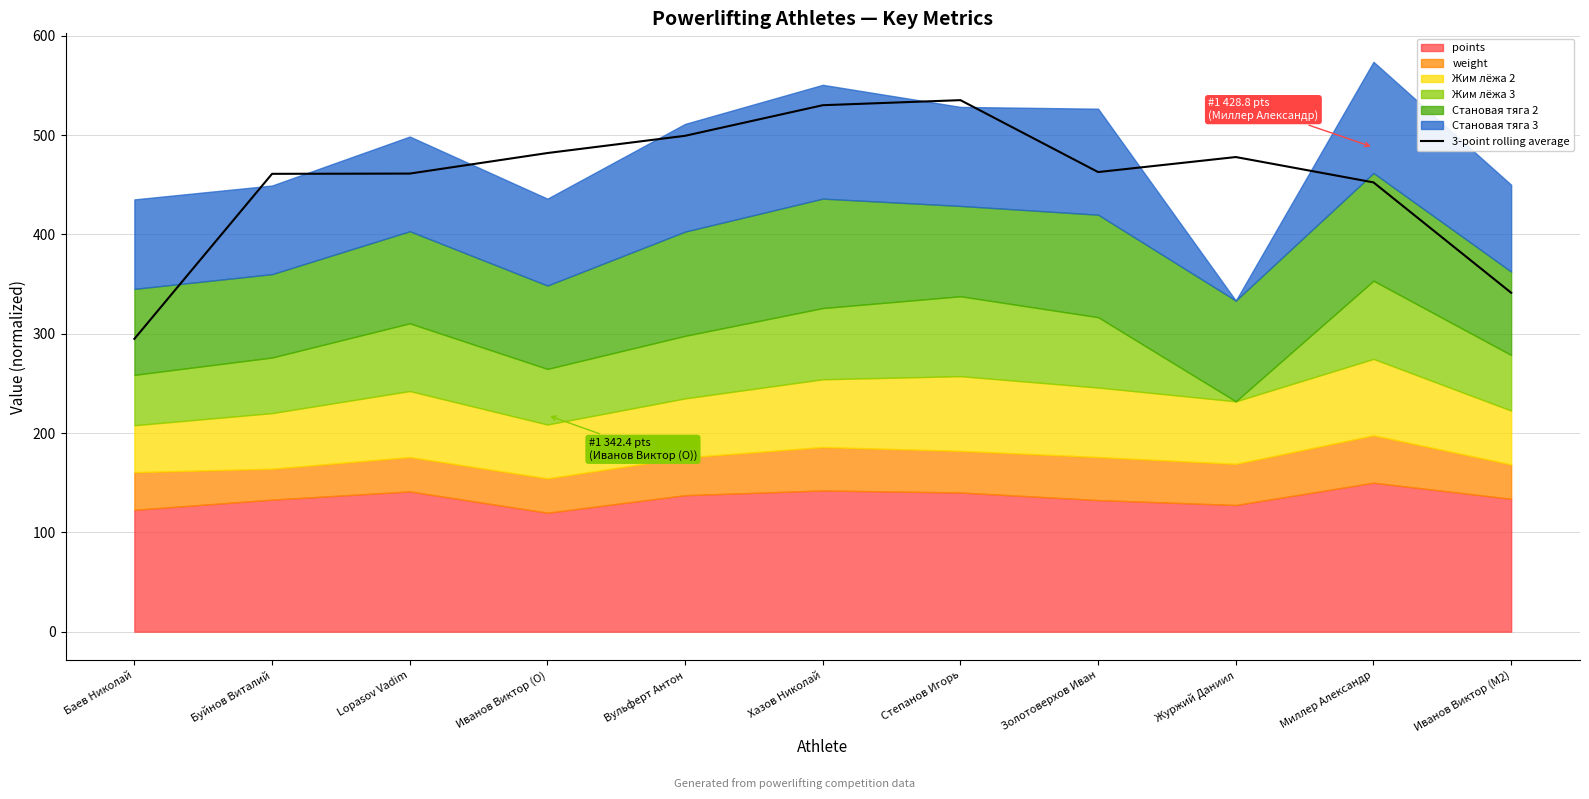

Which label corresponds to the smallest value in the chart?

Баев Николай